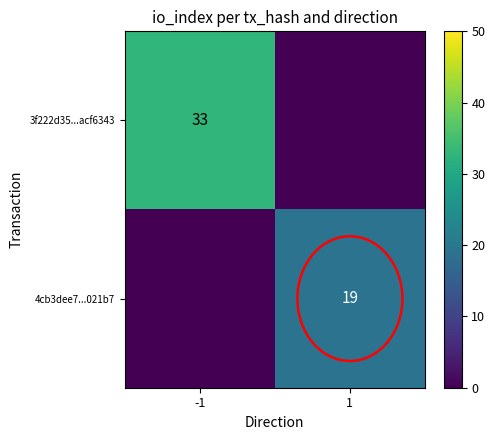

The value of 3f222d35...acf6343 at -1 is 33. True or false?

True